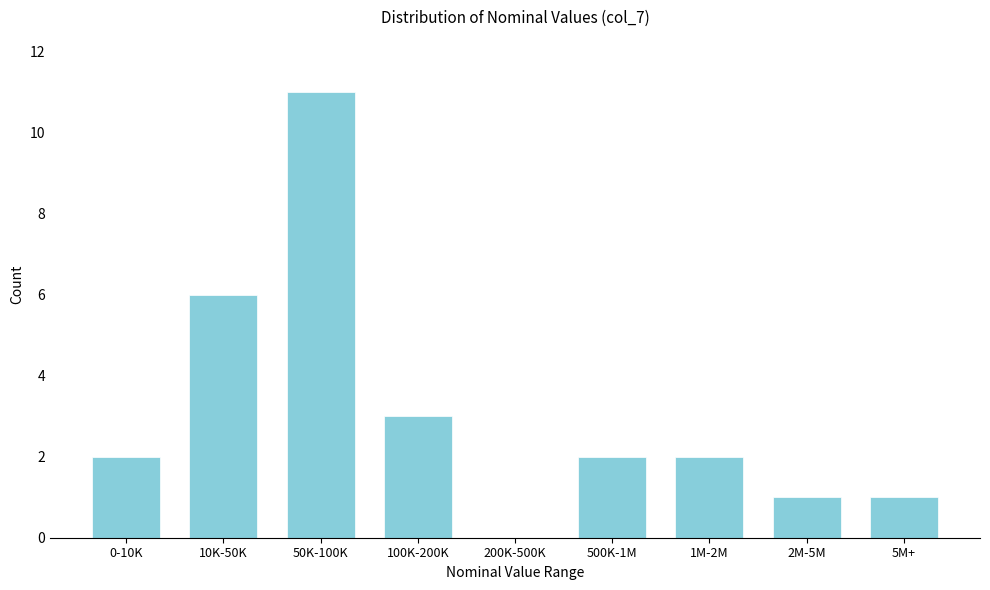

Reading left to right, list all the values displayed in this chart.

0-10K=2	10K-50K=6	50K-100K=11	100K-200K=3	200K-500K=0	500K-1M=2	1M-2M=2	2M-5M=1	5M+=1